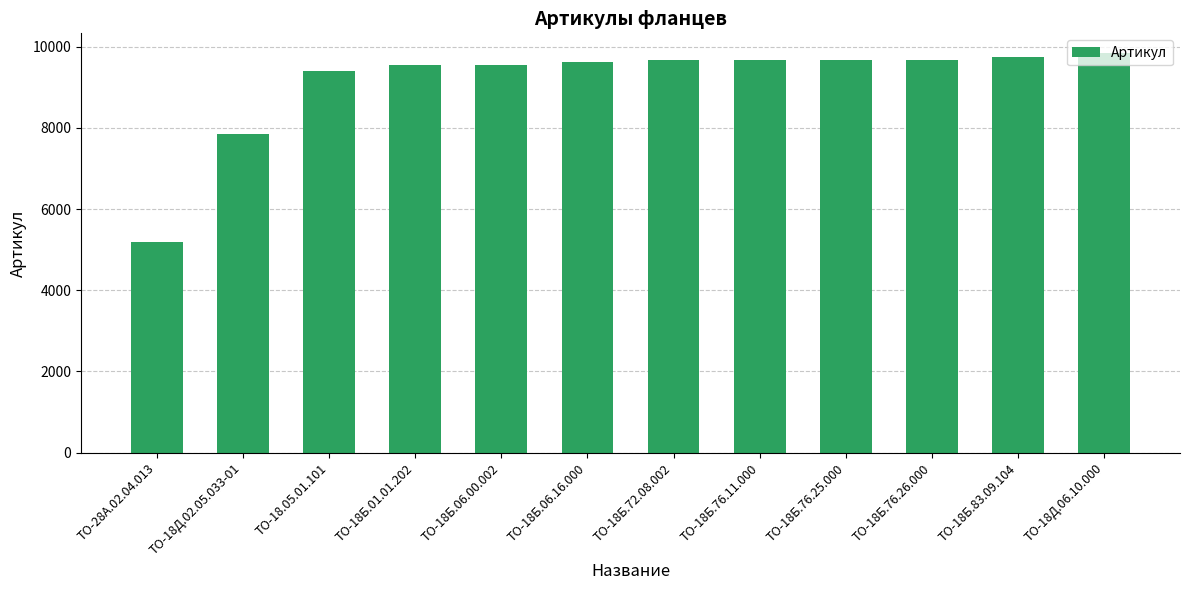

Which has a higher value, ТО-18Б.76.11.000 or ТО-18.05.01.101?

ТО-18Б.76.11.000